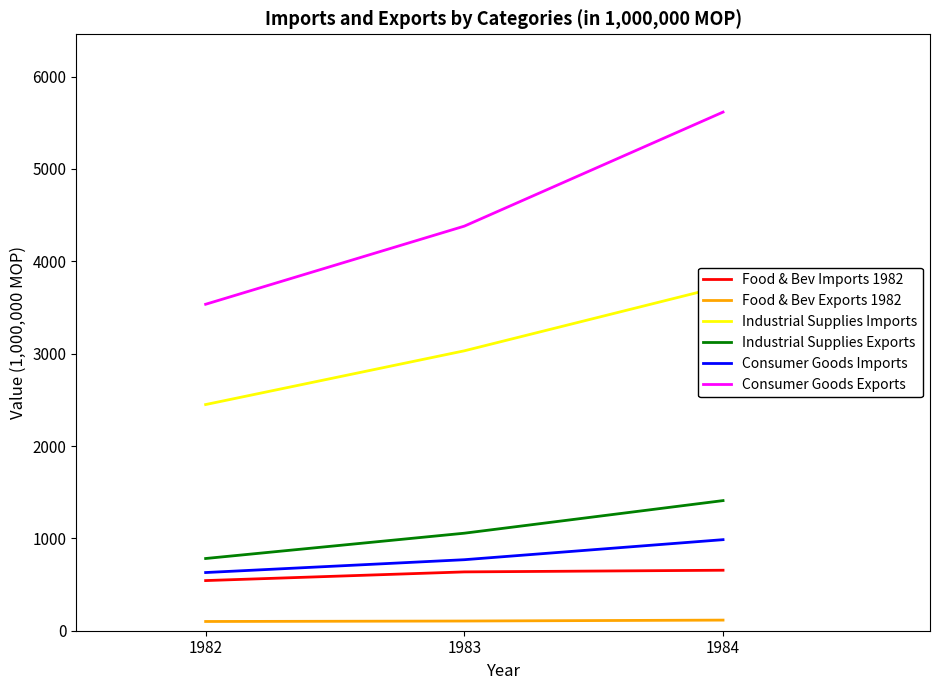

What is the average value of the Food & Bev Exports 1982 series?

107